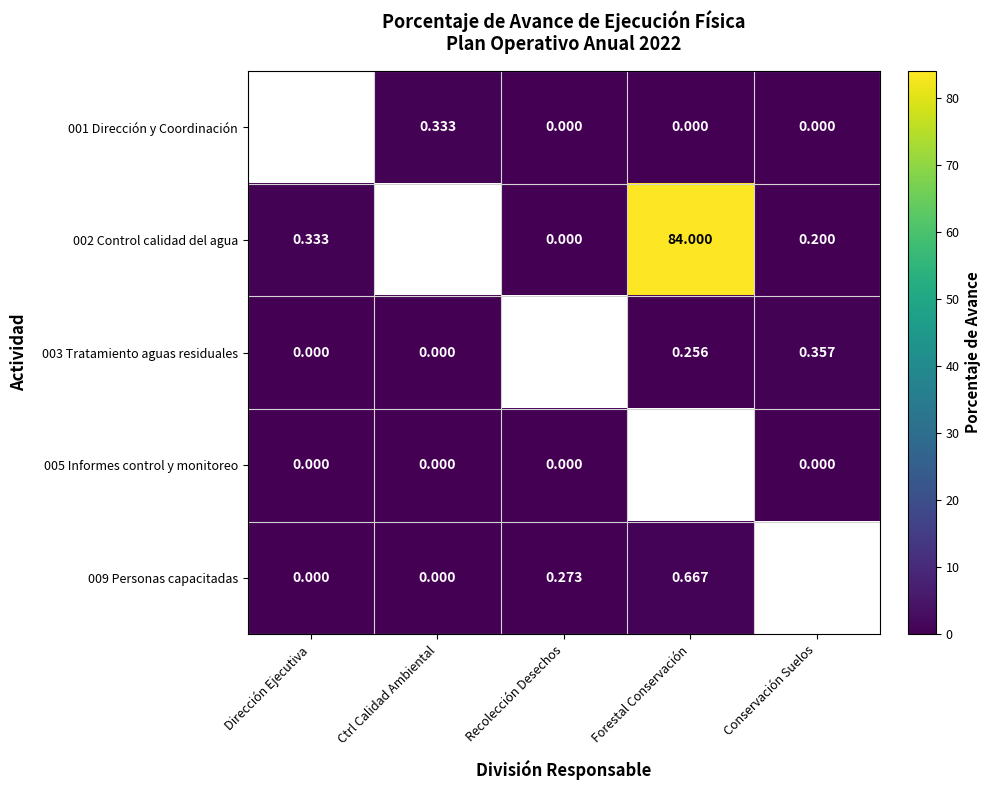

How many categories are shown in the chart?

5